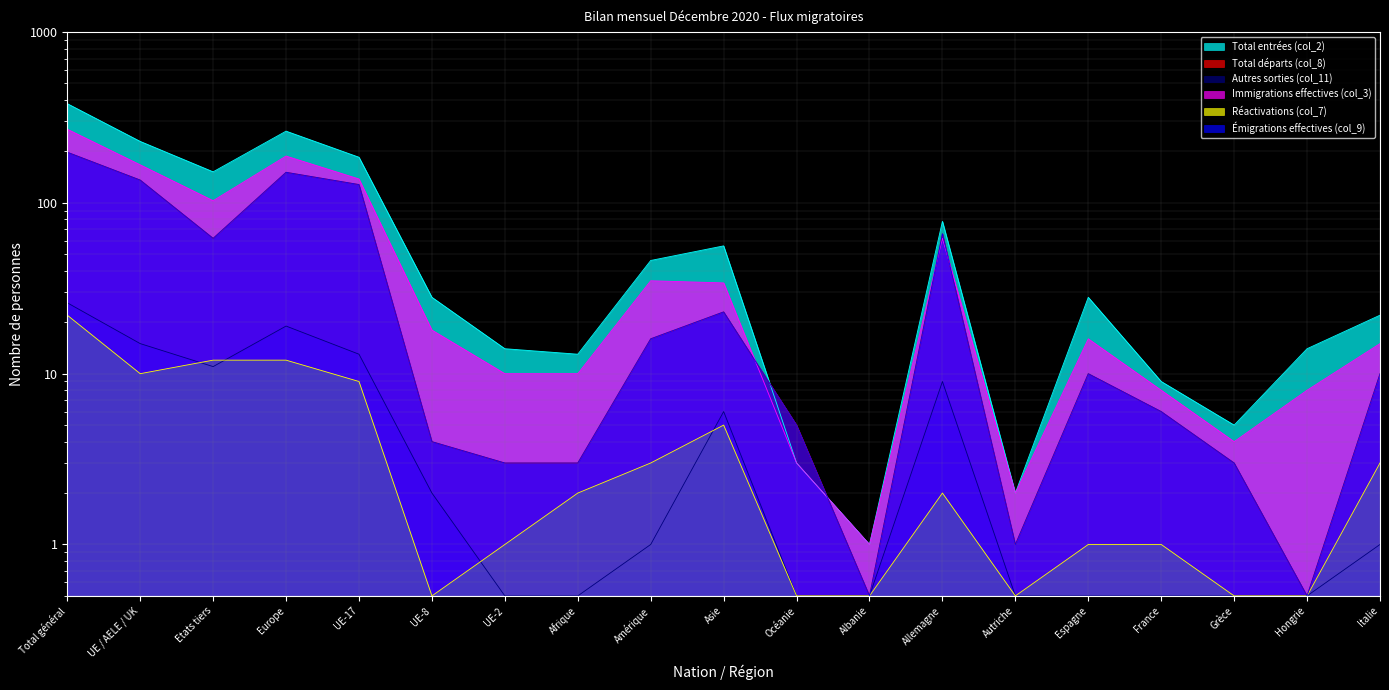

What is the average value of the Total entrées (col_2) series?

80.5